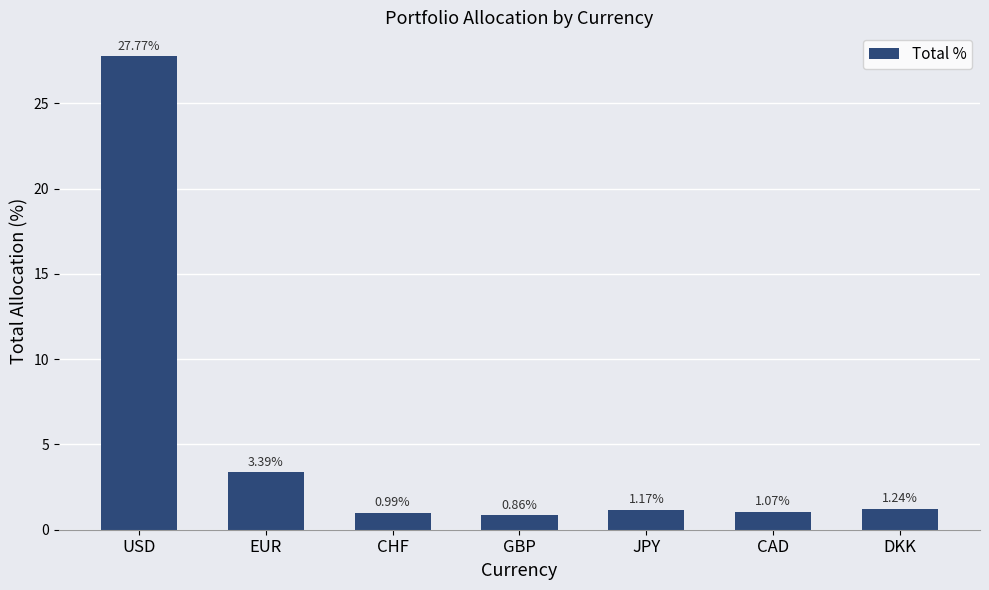

How many data points are less than 1?

2